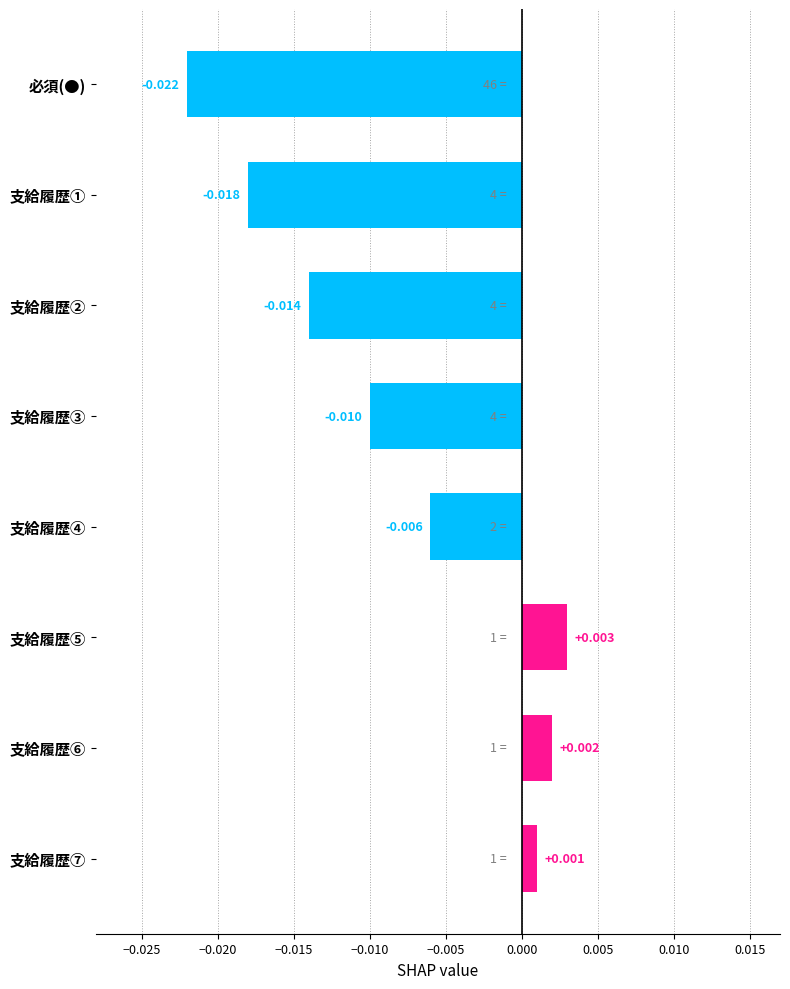

Does the chart contain stacked bars?

No